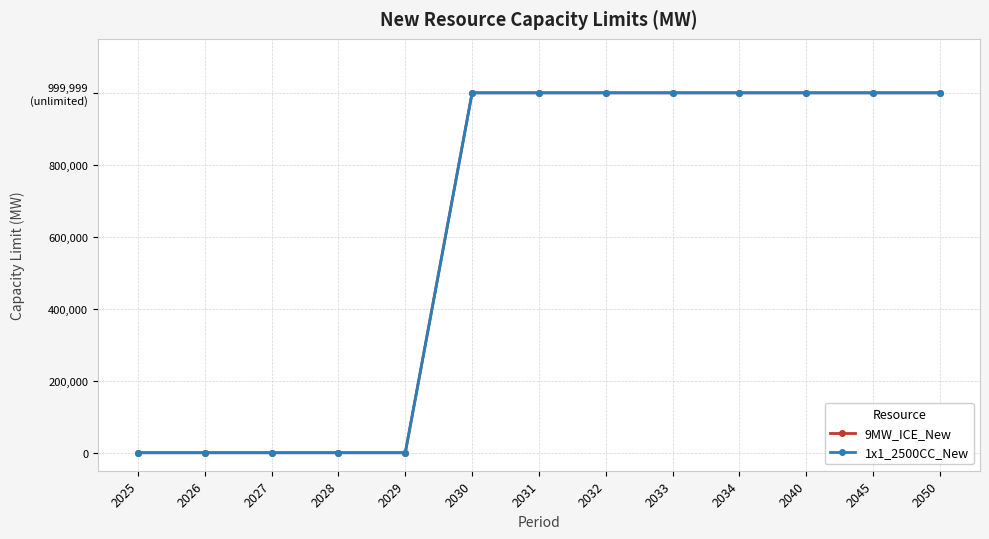

At how many categories does at least one series exceed 237407?

8